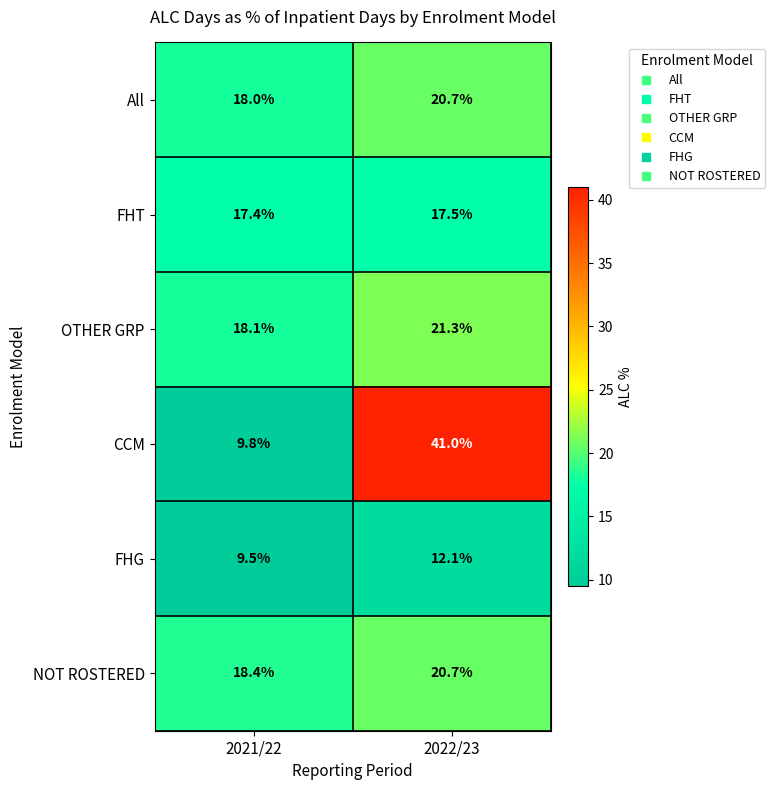

Rank the categories by OTHER GRP value from highest to lowest.

2022/23, 2021/22